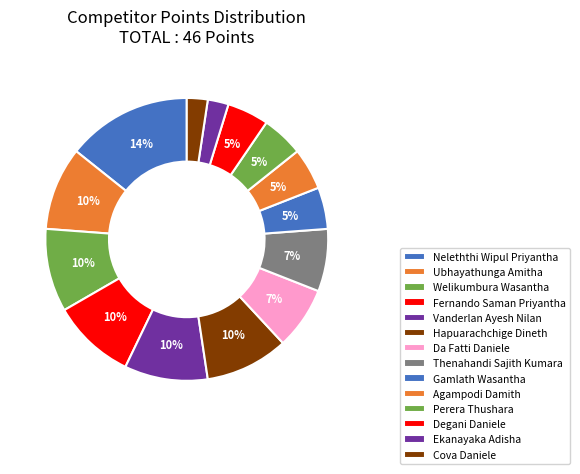

Which category has the biggest portion of the pie?

Neleththi Wipul Priyantha